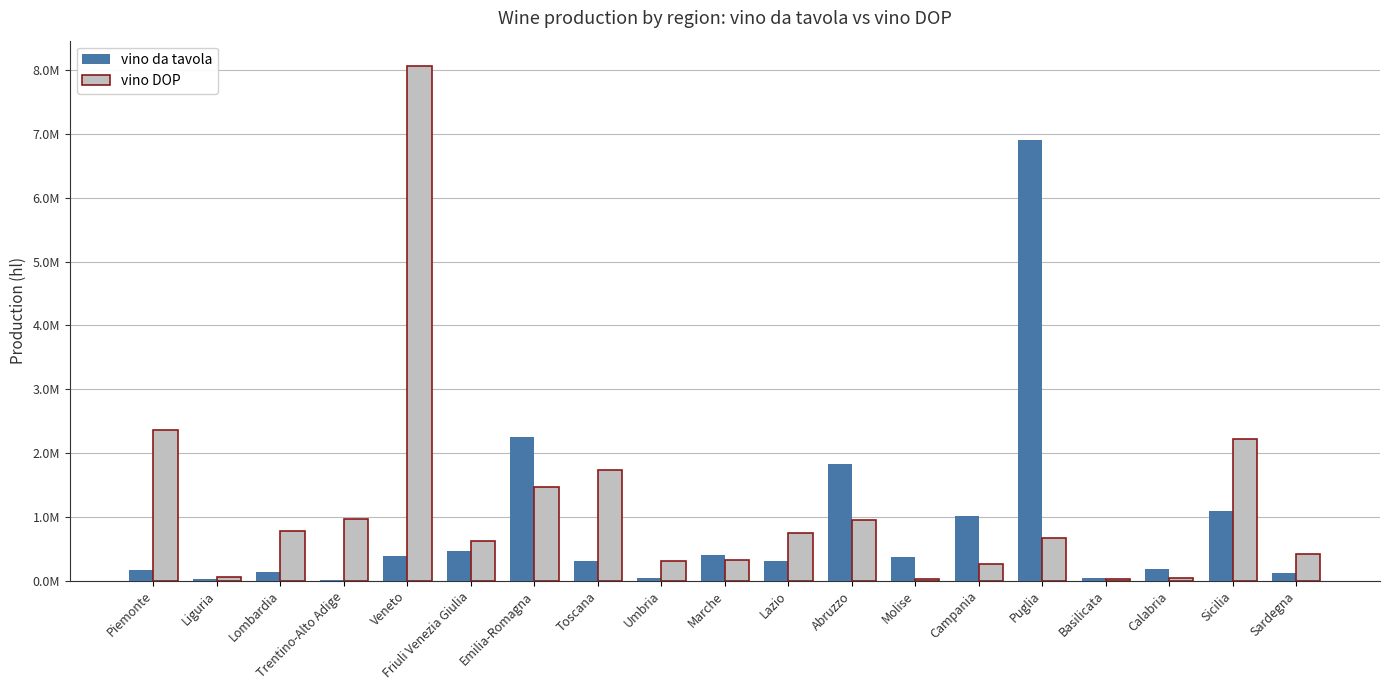

Are the bars horizontal?

No